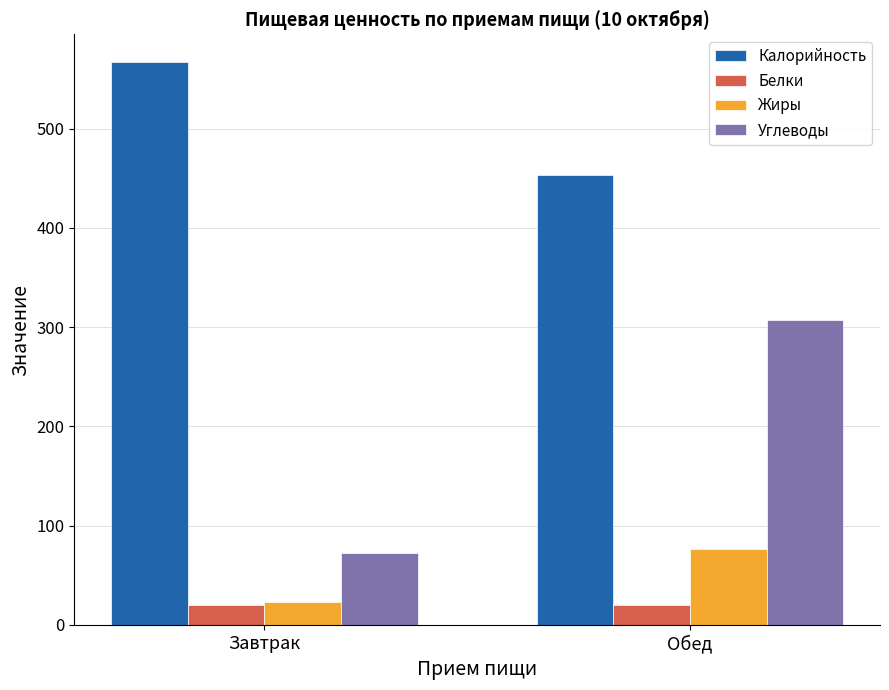

What value does the Белки series have at Обед?

20.5